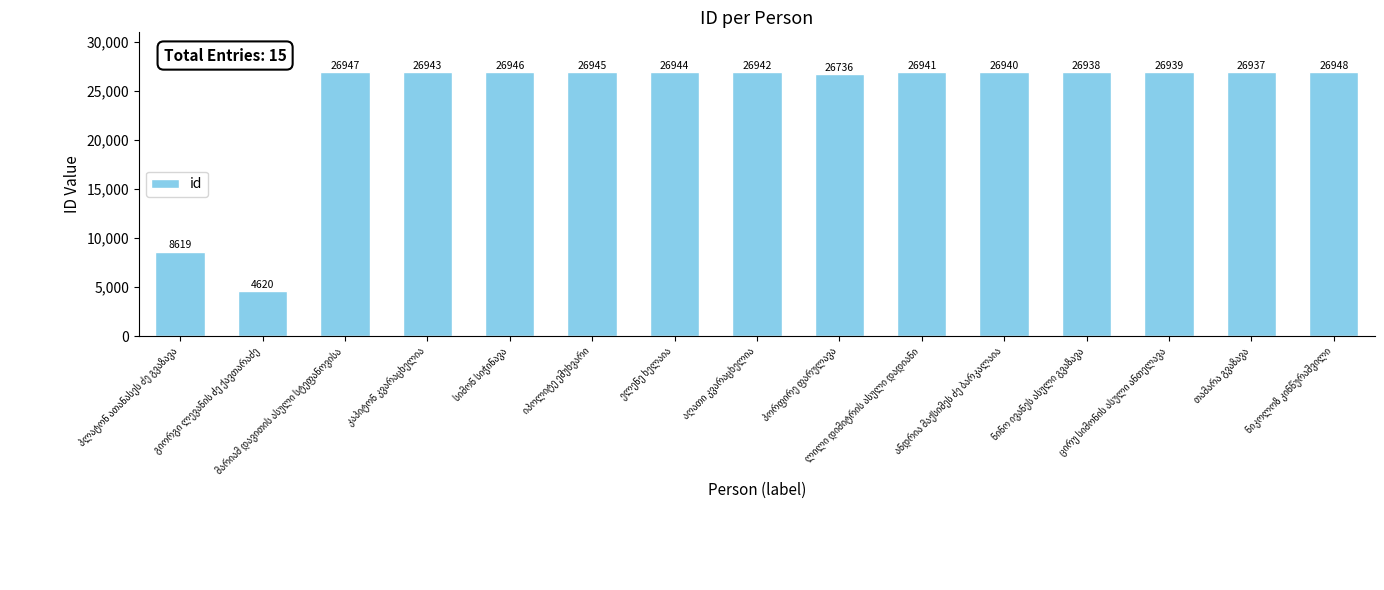

What is the minimum value shown in the chart?

4620